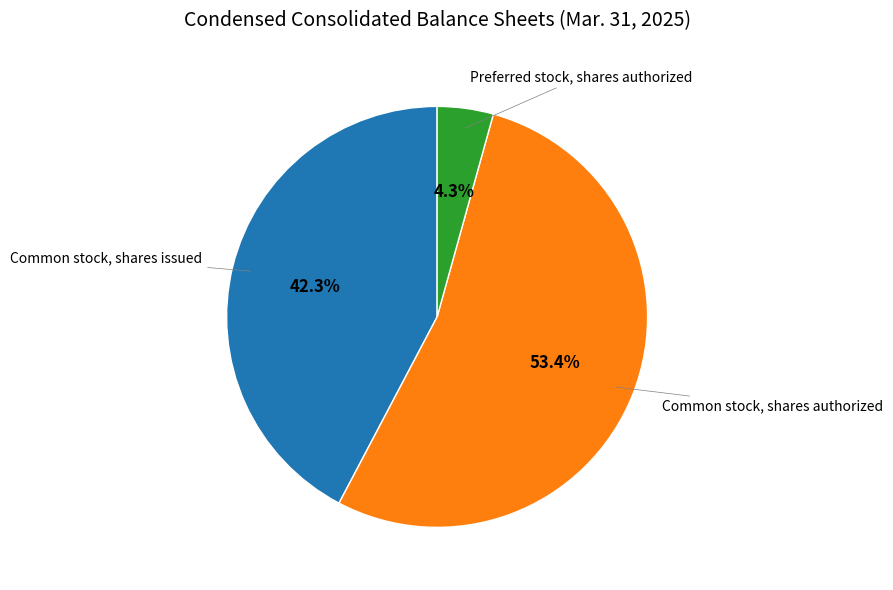

Is there any slice that represents more than half of the pie?

Yes